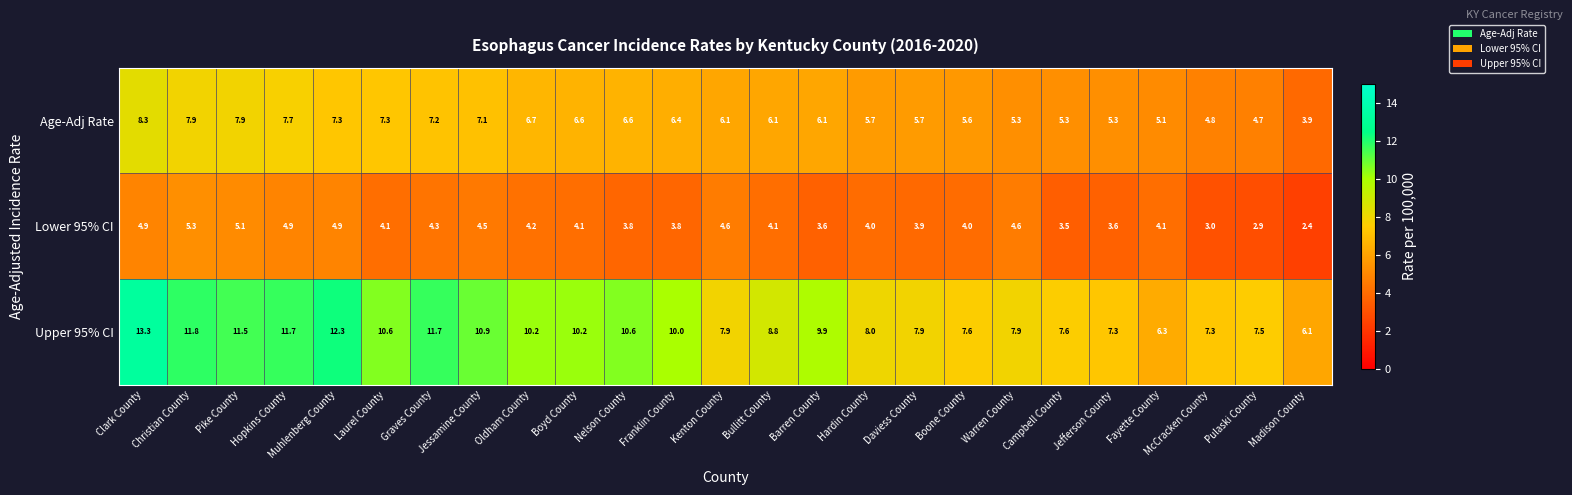

What is the average value of the Lower 95% CI series?

4.1